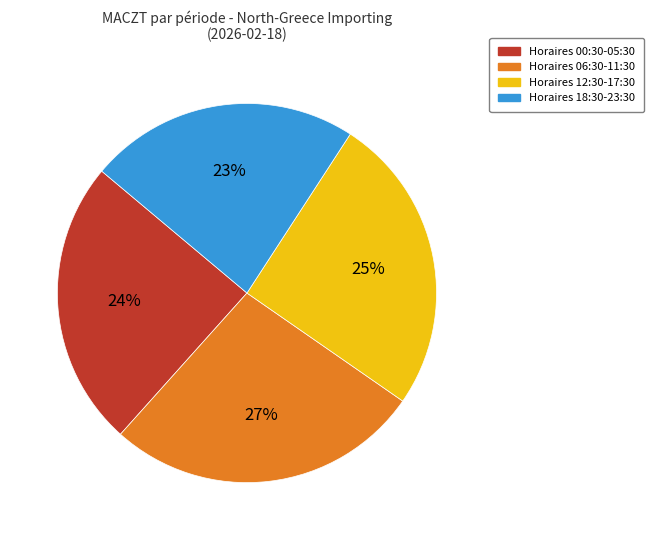

Does any single category account for the majority?

No